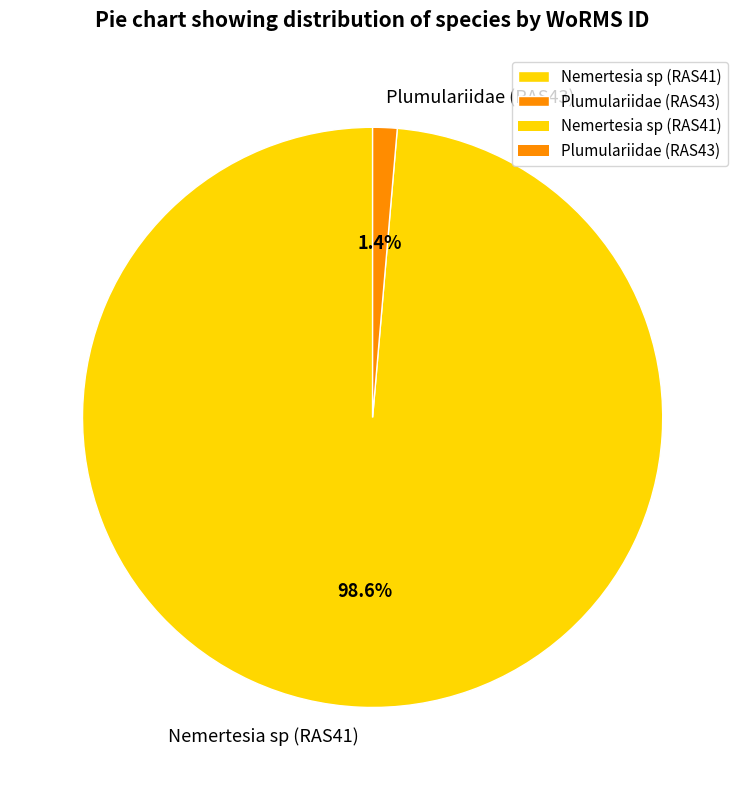

What is the largest slice in the pie chart?

Nemertesia sp (RAS41)